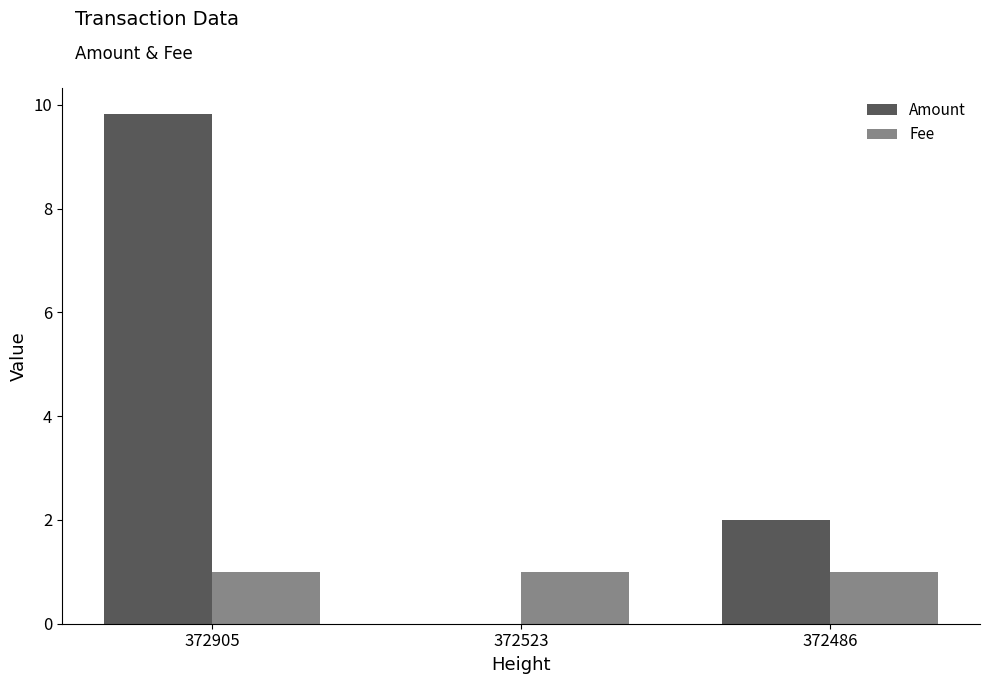

Reading left to right, extract all data points from this chart.

Amount: 9.8	0.0	2.0
Fee: 1.0	1.0	1.0